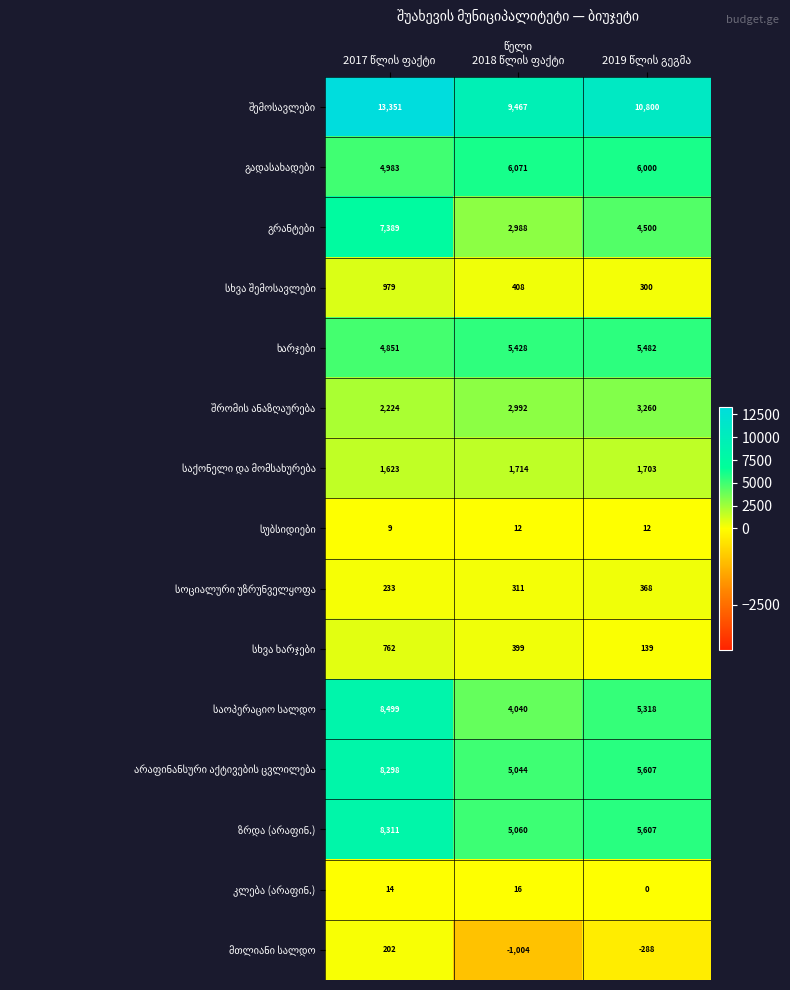

What is the maximum value shown in the chart?

13351